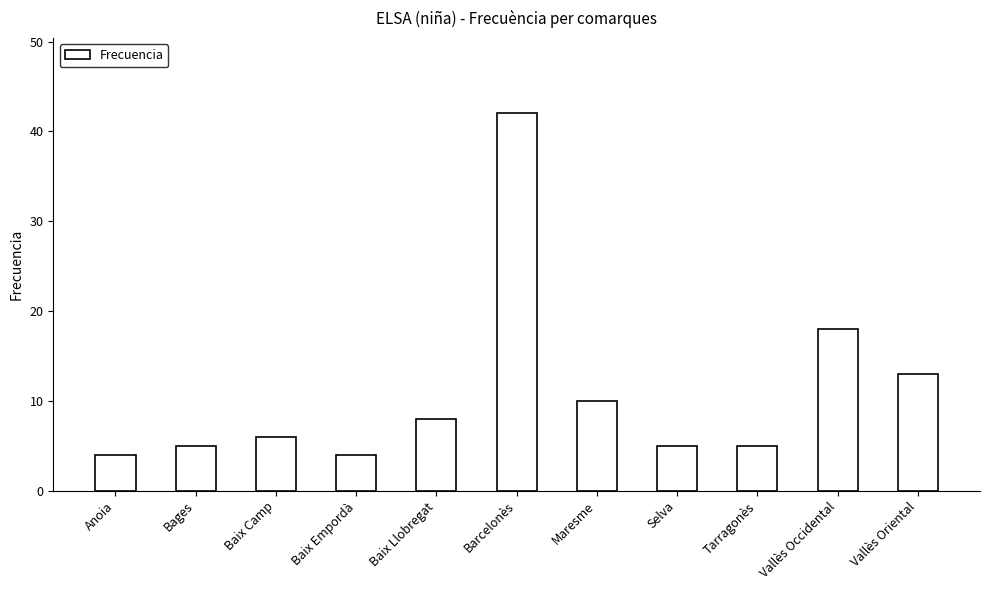

What position from the left is Baix Llobregat?

5